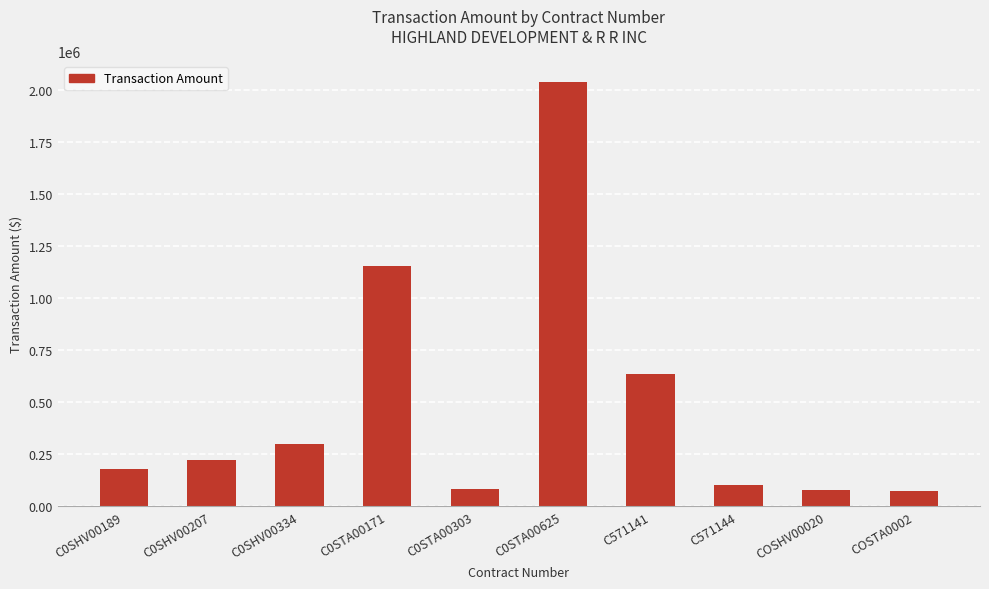

At which category does the chart reach its peak across all series?

C0STA00625